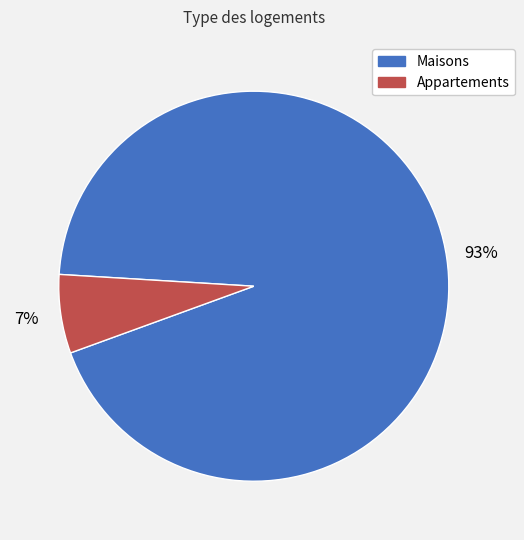

How many segments does this pie chart have?

2